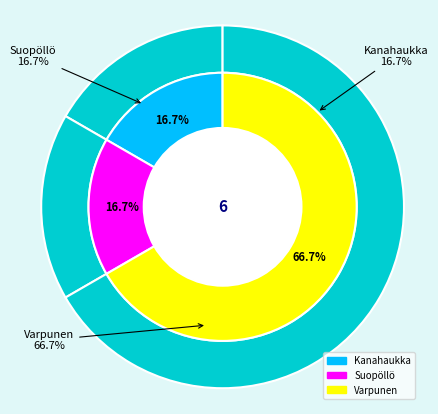

What percentage do Varpunen and Kanahaukka together represent?

83.3%